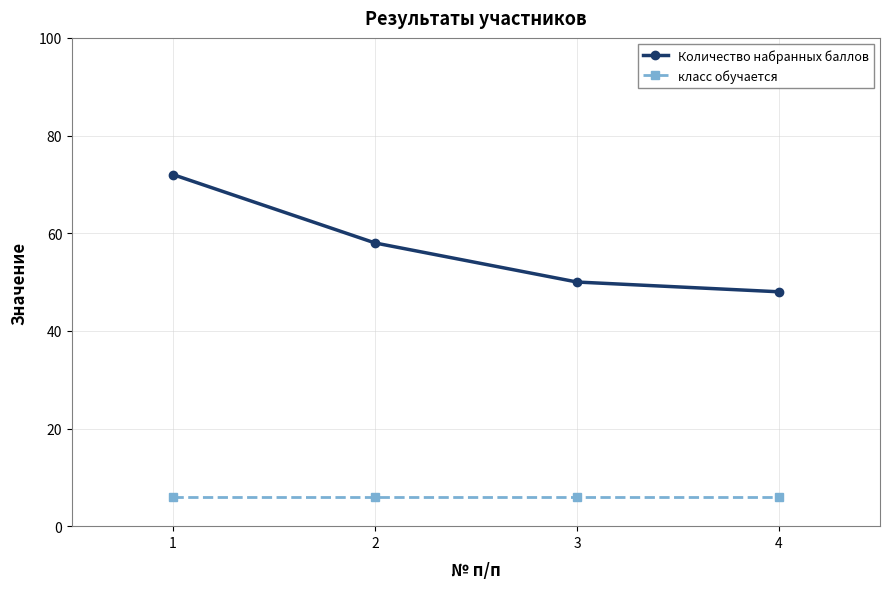

How many categories are shown in the chart?

4